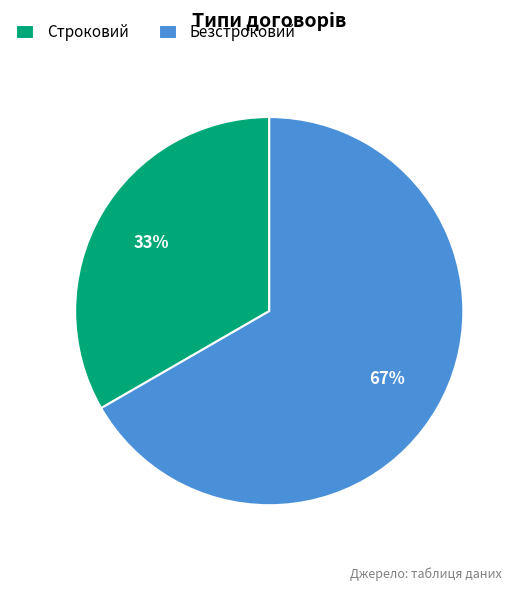

To the nearest percent, what is the combined percentage of Строковий and Безстроковий?

100%